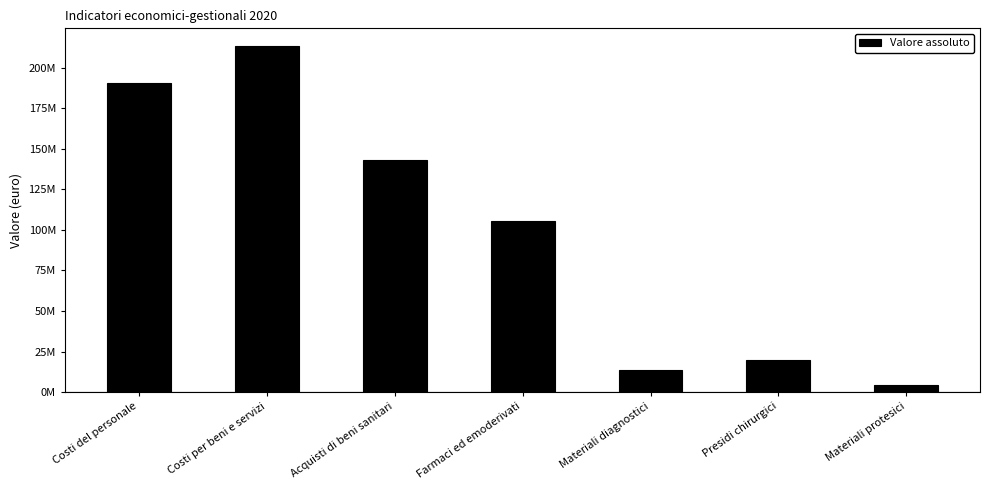

Does the chart contain any negative values?

No